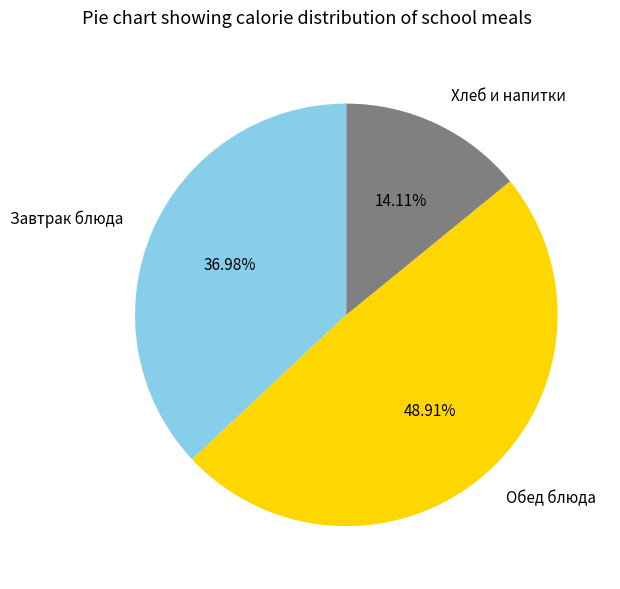

How many segments does this pie chart have?

3